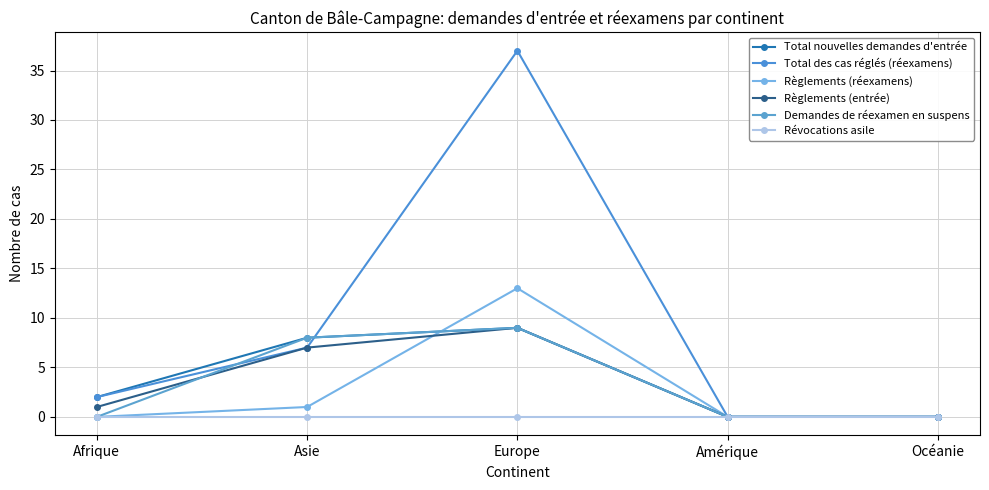

Rank the series at Océanie from highest to lowest value.

Total nouvelles demandes d'entrée, Total des cas réglés (réexamens), Règlements (réexamens), Règlements (entrée), Demandes de réexamen en suspens, Révocations asile